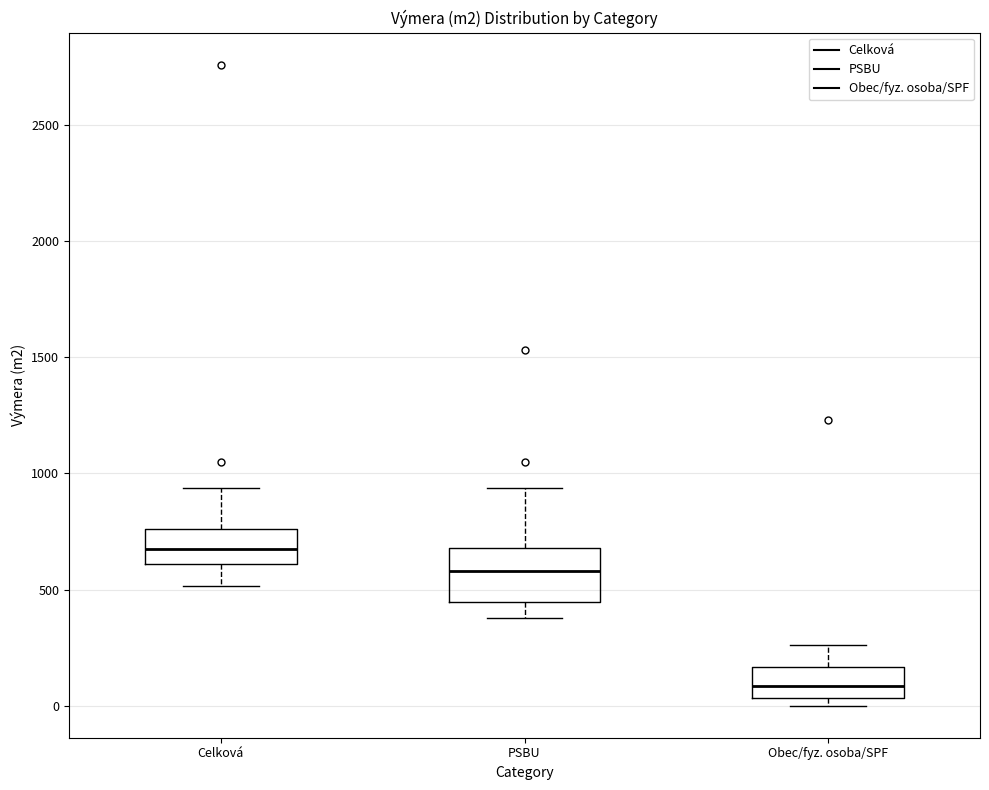

Reading left to right, read every box against the y-axis: the position of its median line, the range the box covers, and the ends of its whiskers. The values are not printed on the chart, so give them approximately, as read against the axis.

Celková: median 700, box 600 to 750, whiskers 500 to 950
PSBU: median 600, box 450 to 700, whiskers 400 to 950
Obec/fyz. osoba/SPF: median 100, box 50 to 150, whiskers 0 to 250